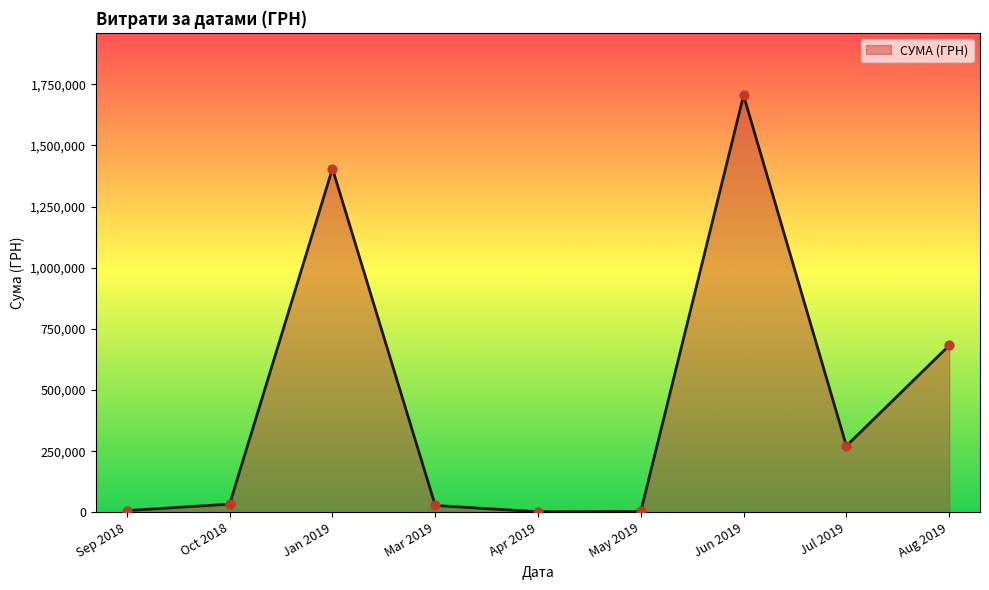

What is the difference between the maximum and minimum values?

1702035.8